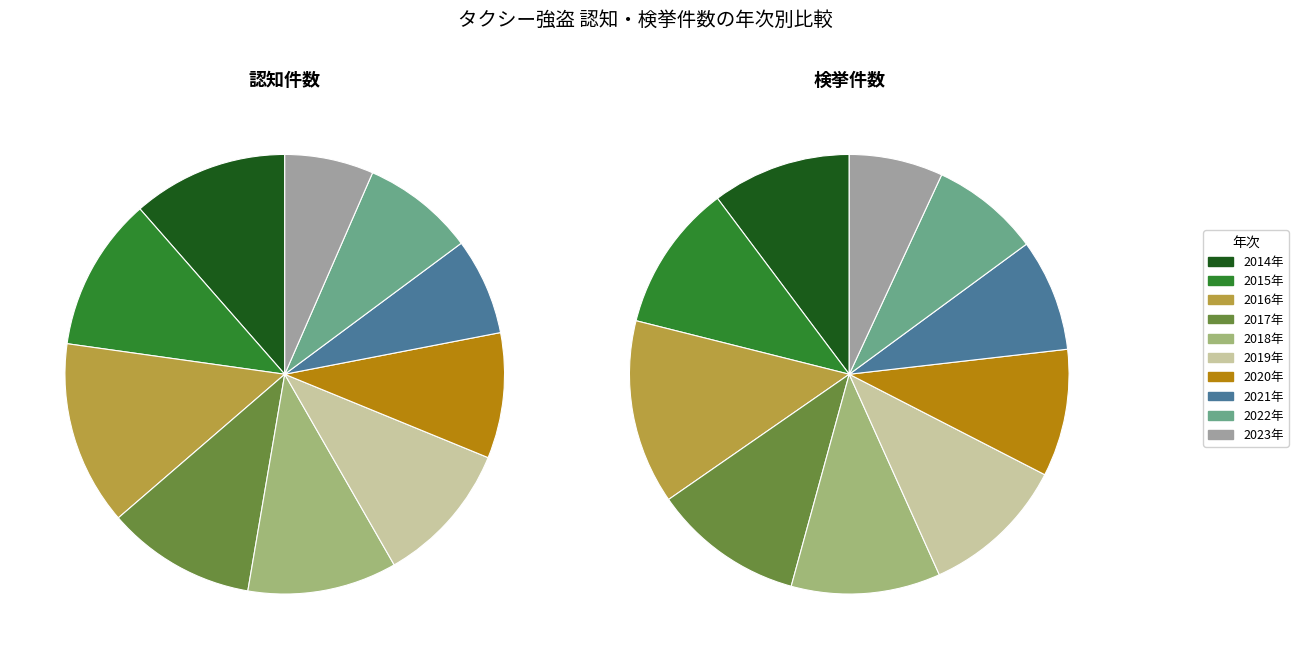

Is there any slice that represents more than half of the pie?

No